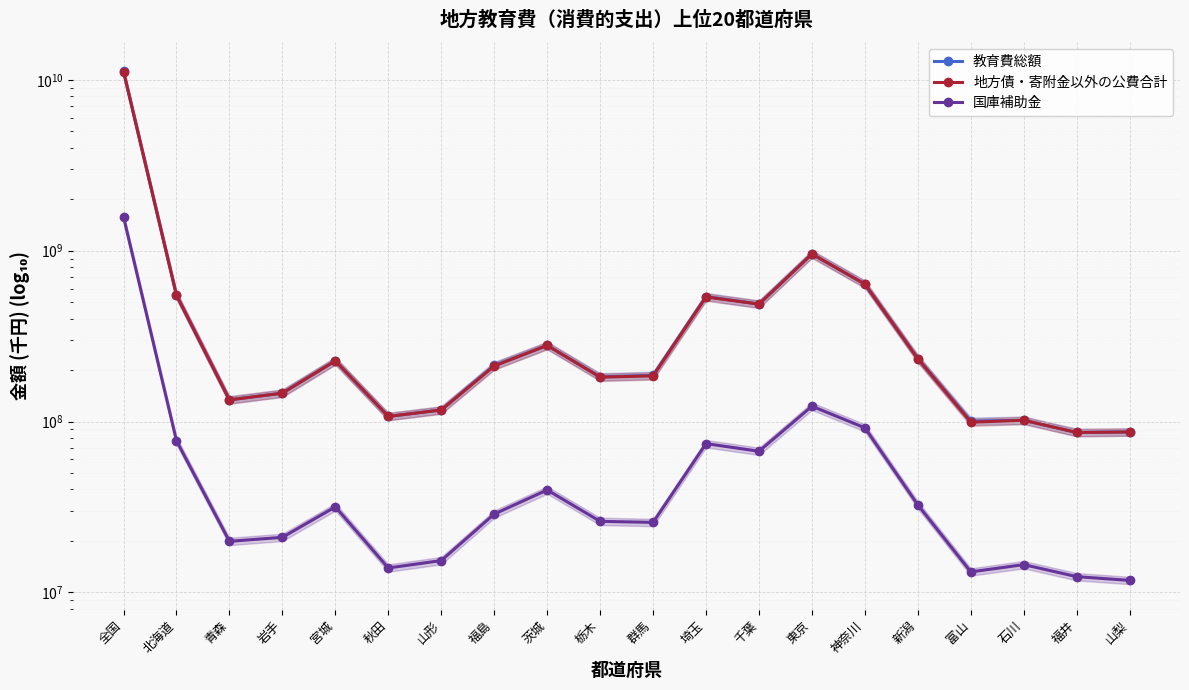

Reading right to left, extract all data points from this chart.

教育費総額: 86937920	86275952	101728856	100561570	233818117	637907602	956532910	486917993	539122447	186381190	182769365	278968112	212837802	116941469	107109826	226712460	146614515	134069333	548918738	11211149544
地方債・寄附金以外の公費合計: 86874620	86261605	101662857	99129791	232744549	636910357	956522023	486697570	535942957	185101190	181771097	278834901	211363829	116806568	107091036	226482588	146584104	133828907	548434631	11181389902
国庫補助金: 11748671	12355489	14530750	13178240	32491780	91843883	122917012	66991392	74251470	25672179	26045908	39741537	28722713	15346749	13888464	31661533	20994796	19890203	77152693	1575611181